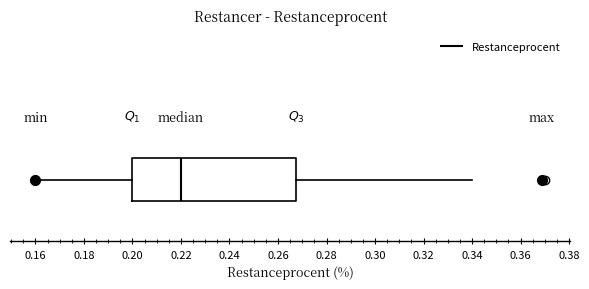

Where does the median line of the box sit on the x-axis? The values are not printed on the chart, so give them approximately, as read against the axis.

0.220